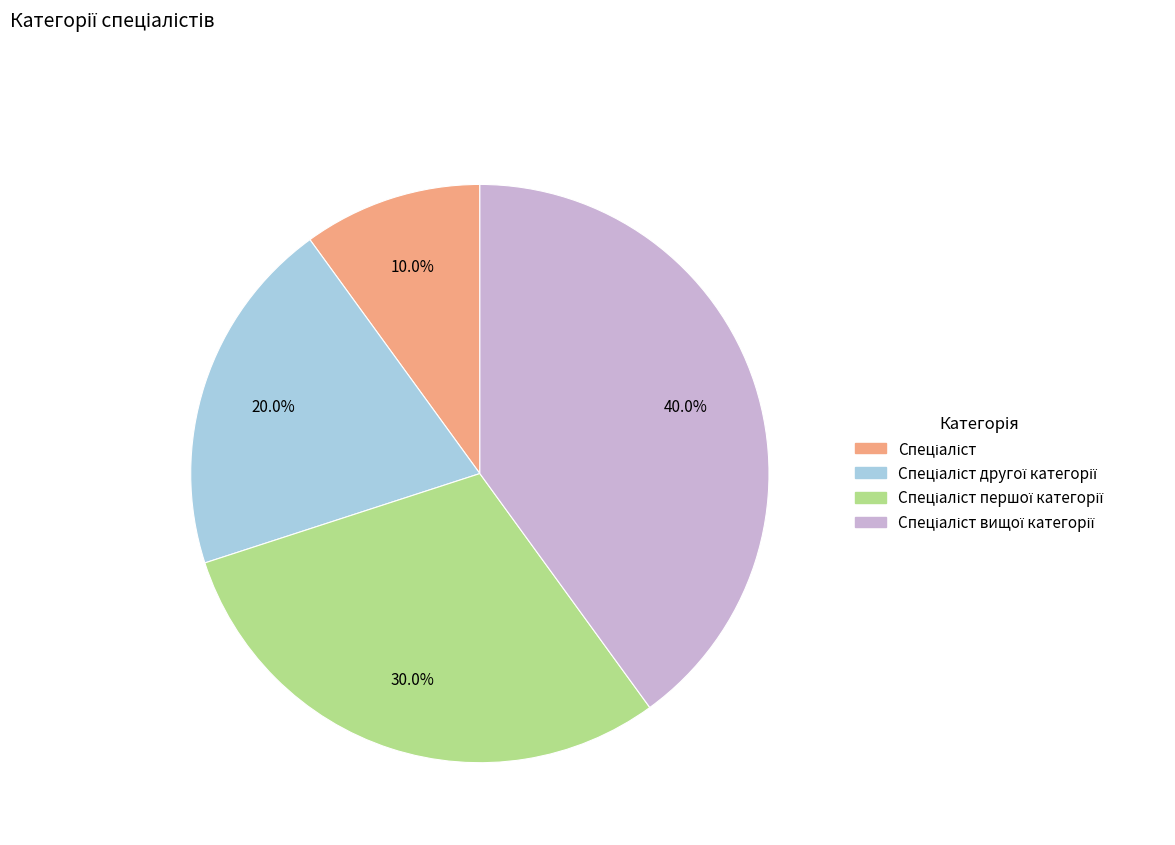

To the nearest percent, what is the average slice percentage?

25%